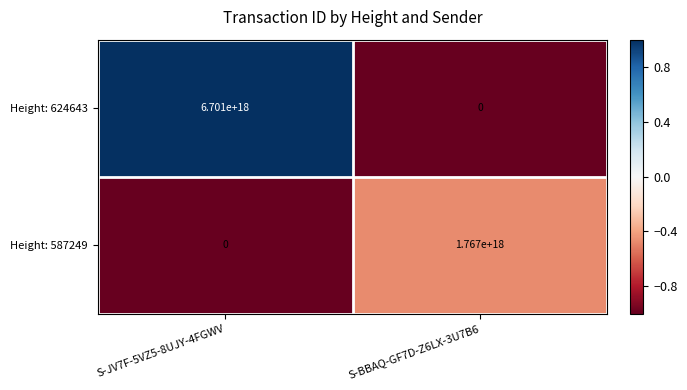

Is the value of Height: 587249 at S-BBAQ-GF7D-Z6LX-3U7B6 greater than the value of Height: 624643 at S-JV7F-5VZ5-8UJY-4FGWV?

No